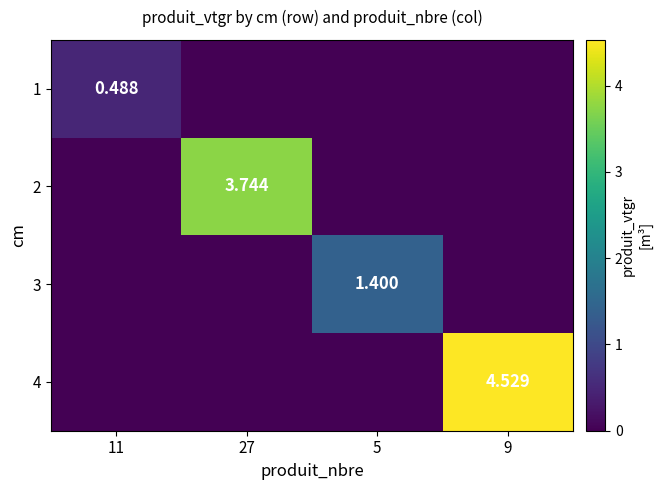

How many 2 values are between 0 and 3?

3